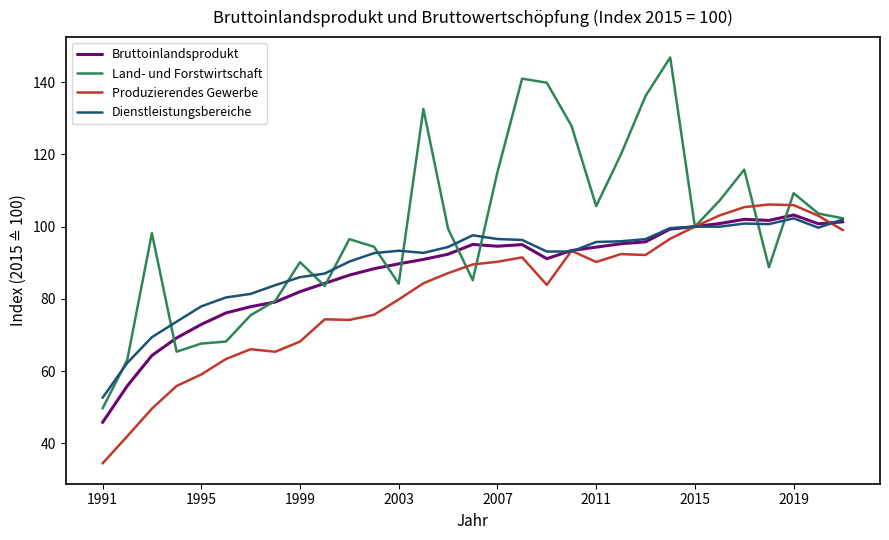

Which series has the largest total across all categories?

Land- und Forstwirtschaft